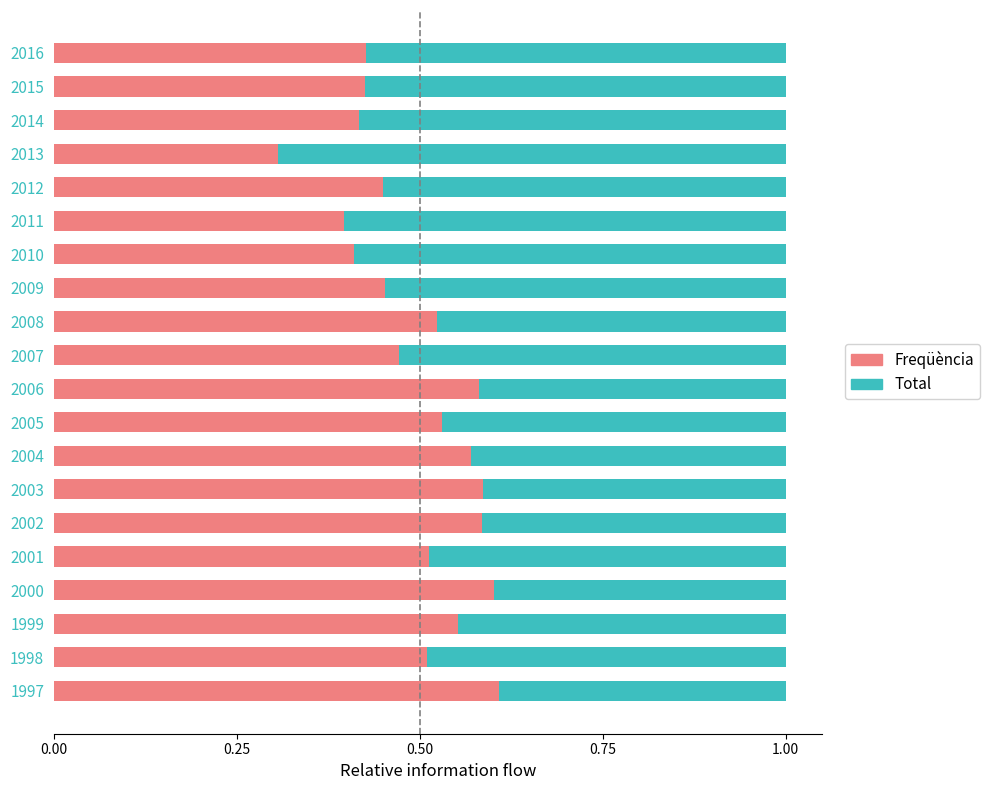

How many Freqüència values are between 0 and 1?

20